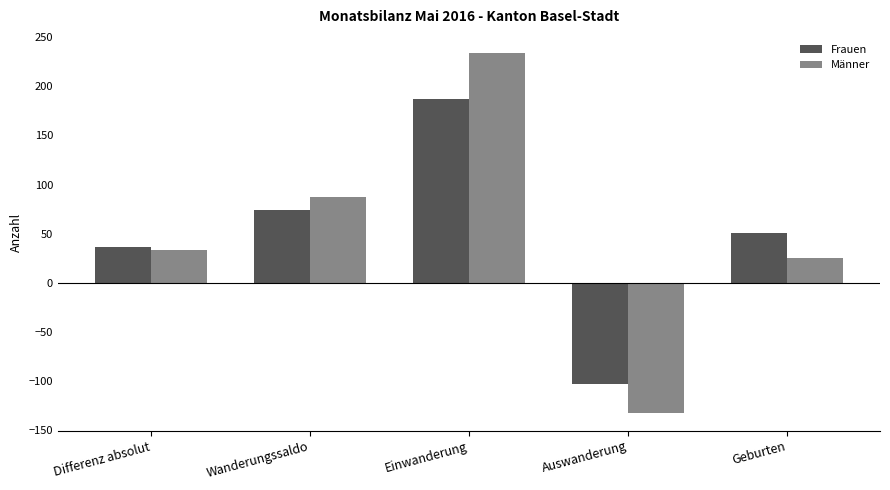

Rank the series at Einwanderung from highest to lowest value.

Männer, Frauen